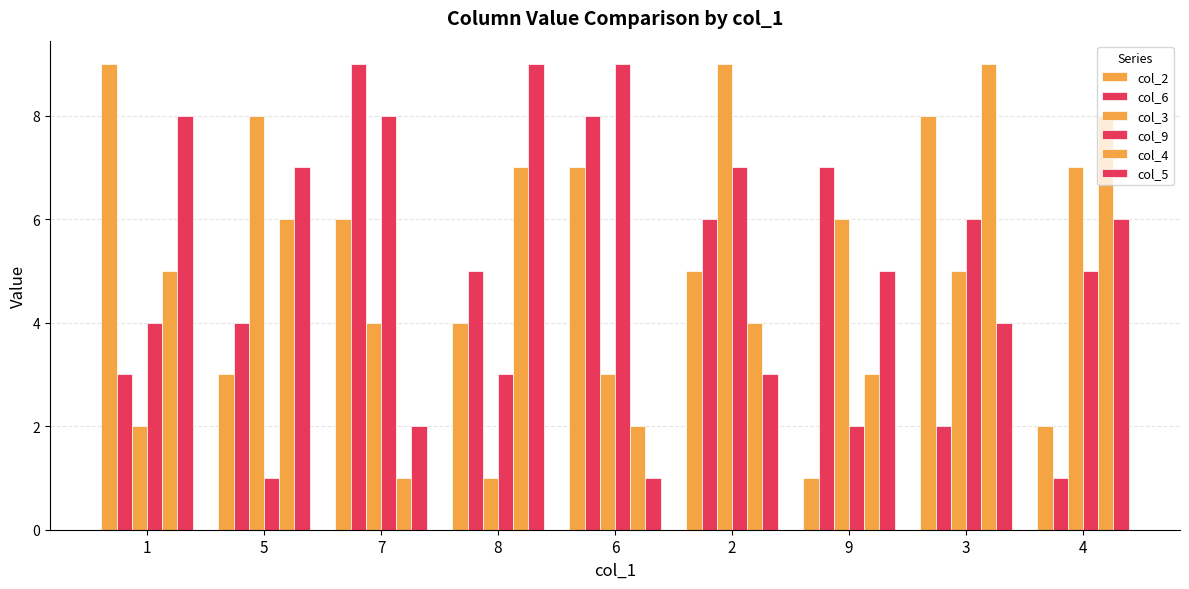

How many bars are there in each group?

6